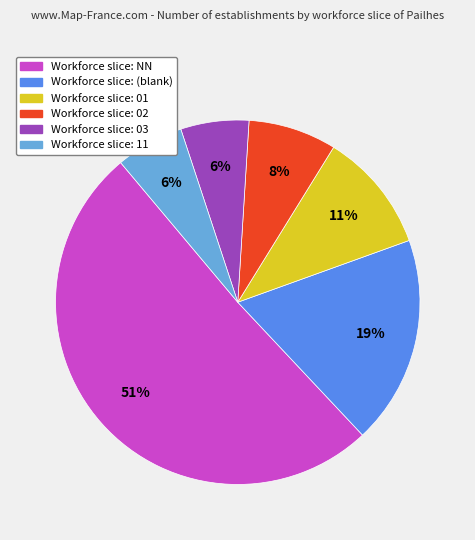

To the nearest percent, what is the average slice percentage?

17%